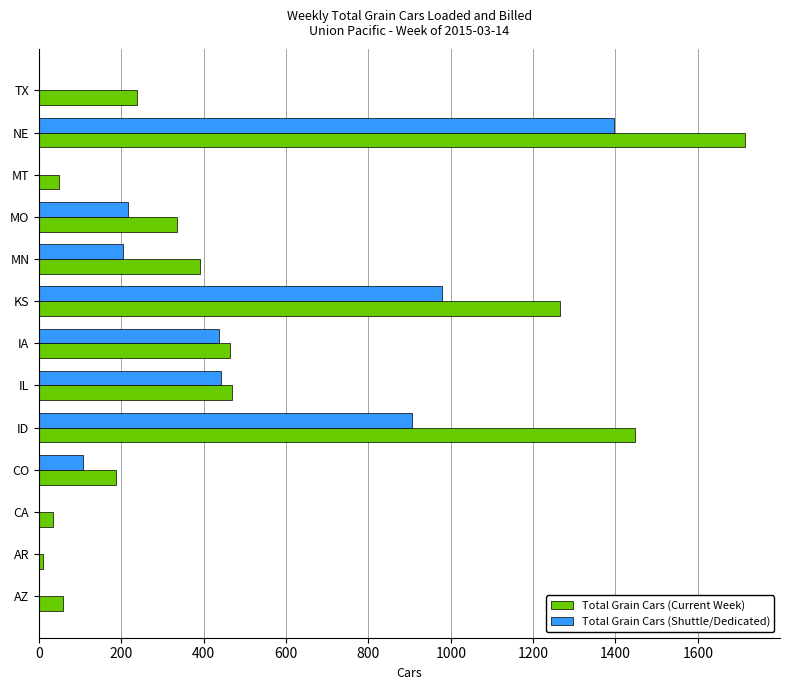

What is the maximum value shown in the chart?

1714